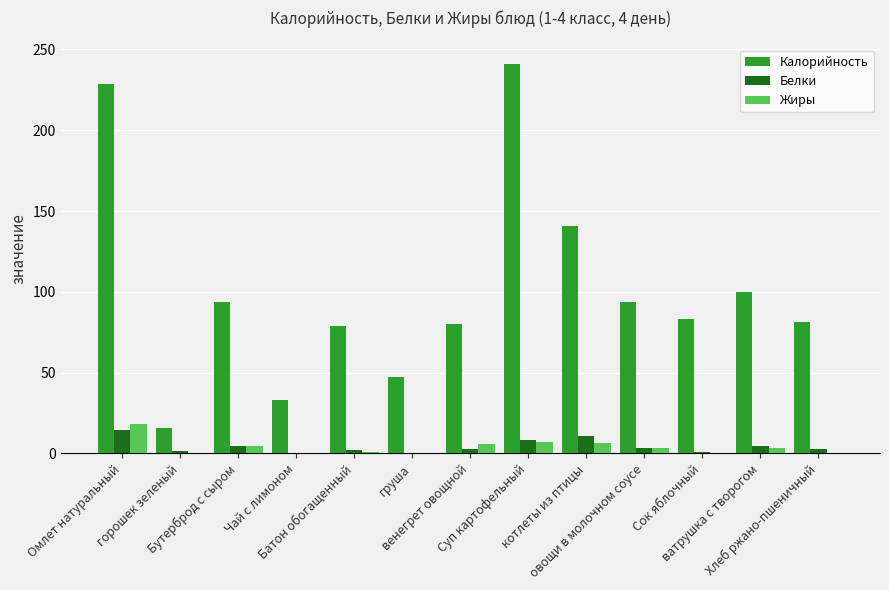

The Жиры series shows 0.0 at Чай с лимоном. True or false?

True